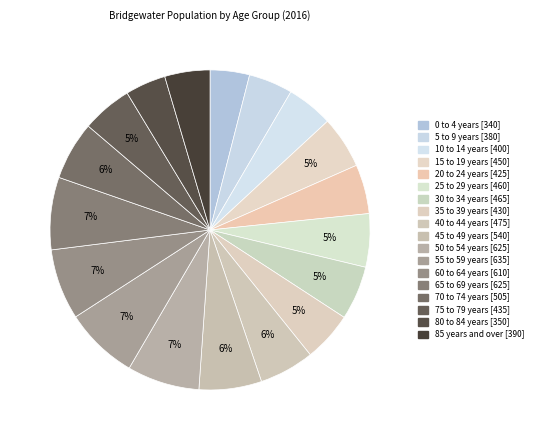

Is there a majority slice in this chart?

No